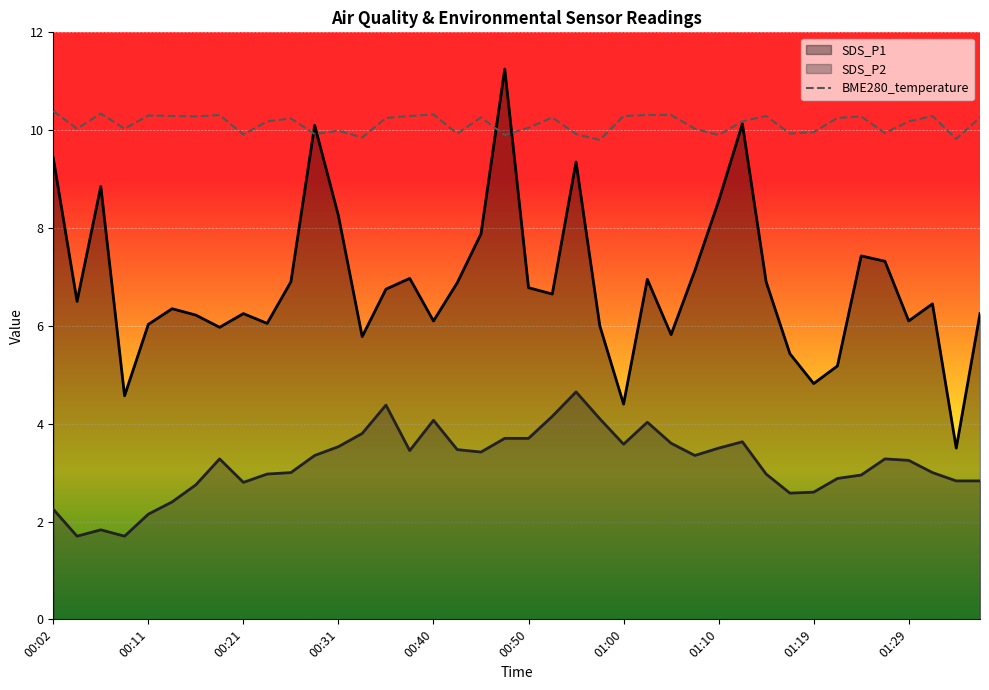

True or false: SDS_P2 and SDS_P1 cross at least once.

False